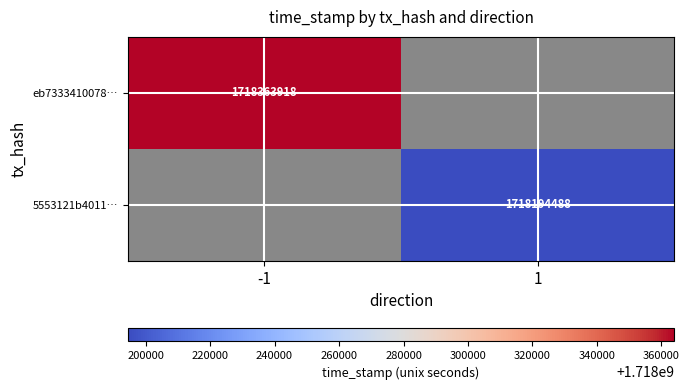

Is it true that eb7333410078… equals 458625013 at -1?

False